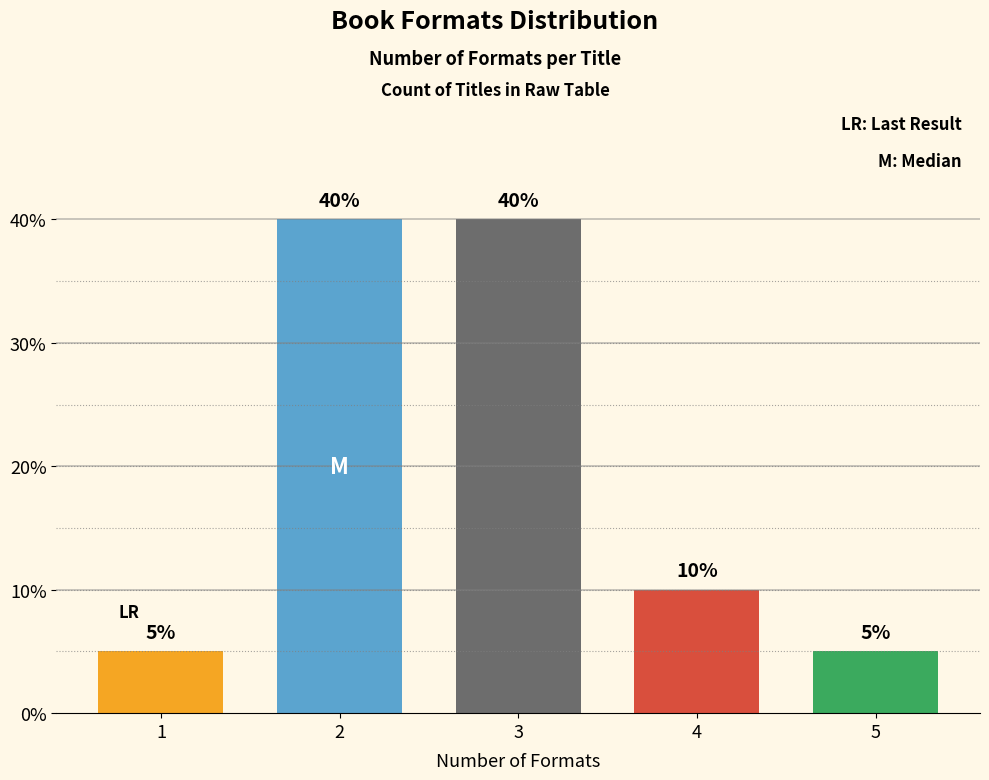

Reading right to left, what are all the values shown in this chart?

5=5	4=10	3=40	2=40	1=5